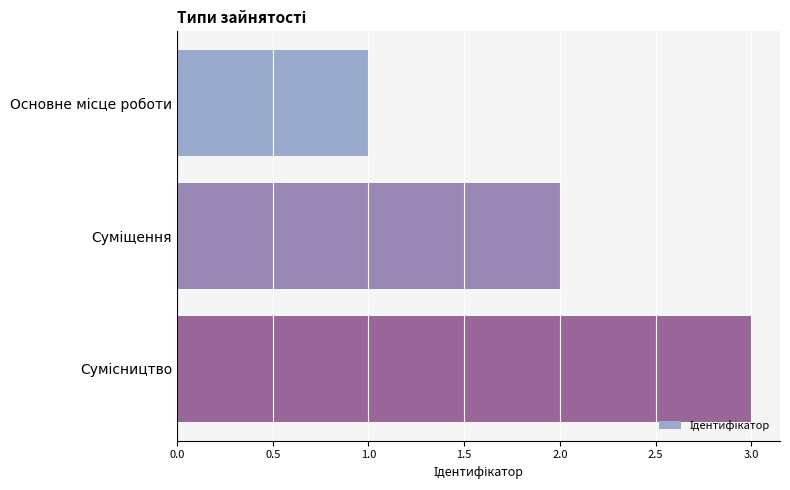

What is the greatest value displayed?

3